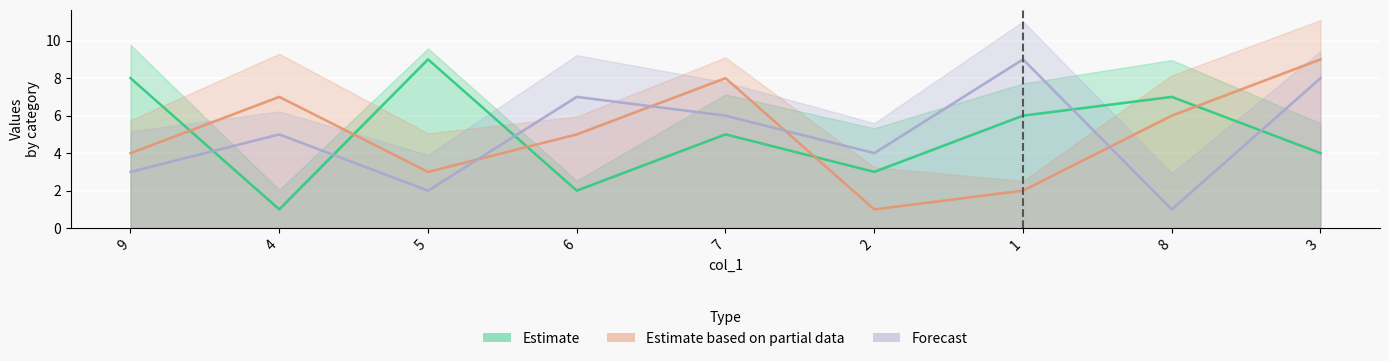

Reading left to right, transcribe all the data shown in this chart.

col_6: 8	1	9	2	5	3	6	7	4
col_8: 4	7	3	5	8	1	2	6	9
col_5: 3	5	2	7	6	4	9	1	8